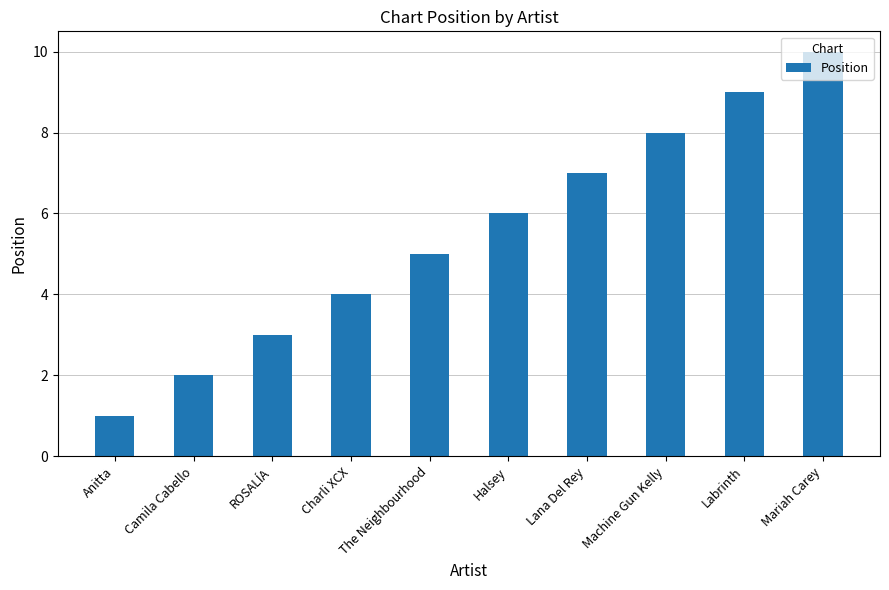

What is the sum of the values at Mariah Carey and Machine Gun Kelly?

18